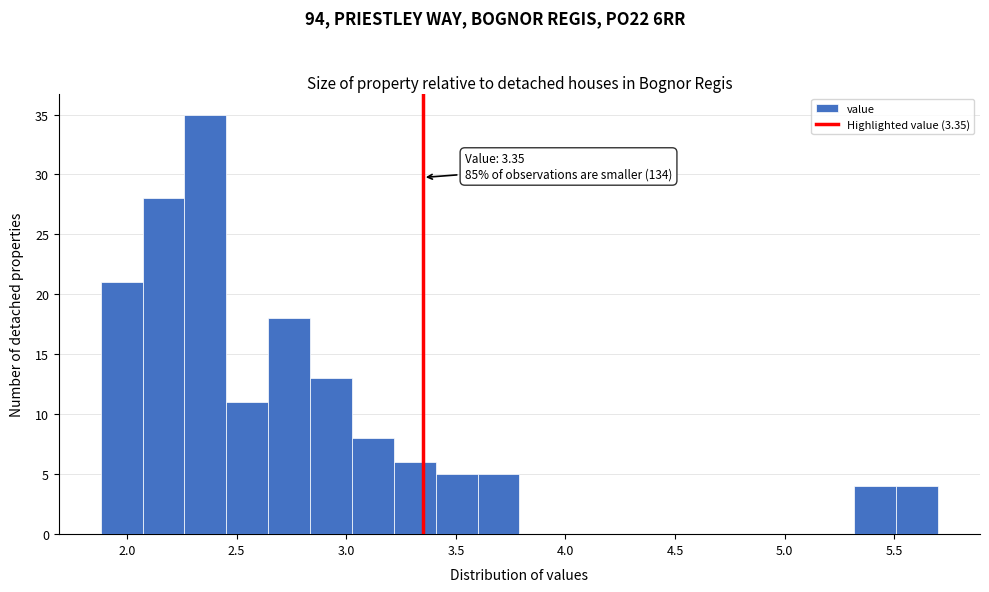

Read against the x-axis, roughly where is the centre of the tallest bar?

2.35